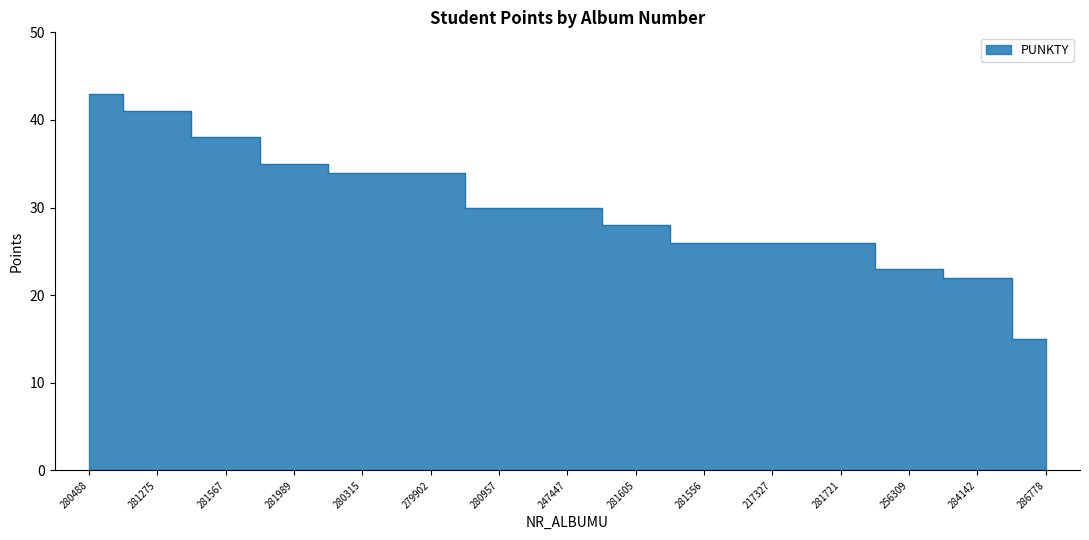

Rank the categories by value from lowest to highest.

286778, 284142, 256309, 281556, 217327, 281721, 281605, 280957, 247447, 280315, 279902, 281989, 281567, 281275, 280488